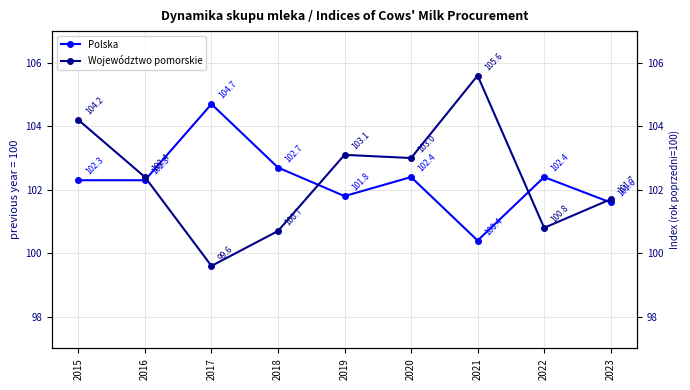

Where does the Polska series first go above 102?

2015